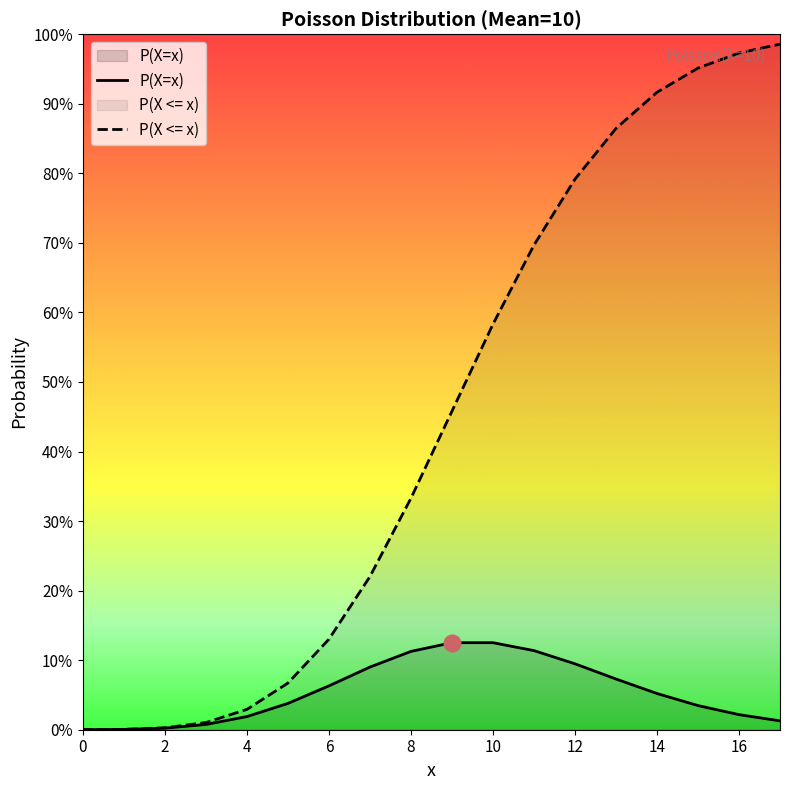

At which category is the sum across all series the highest?

17